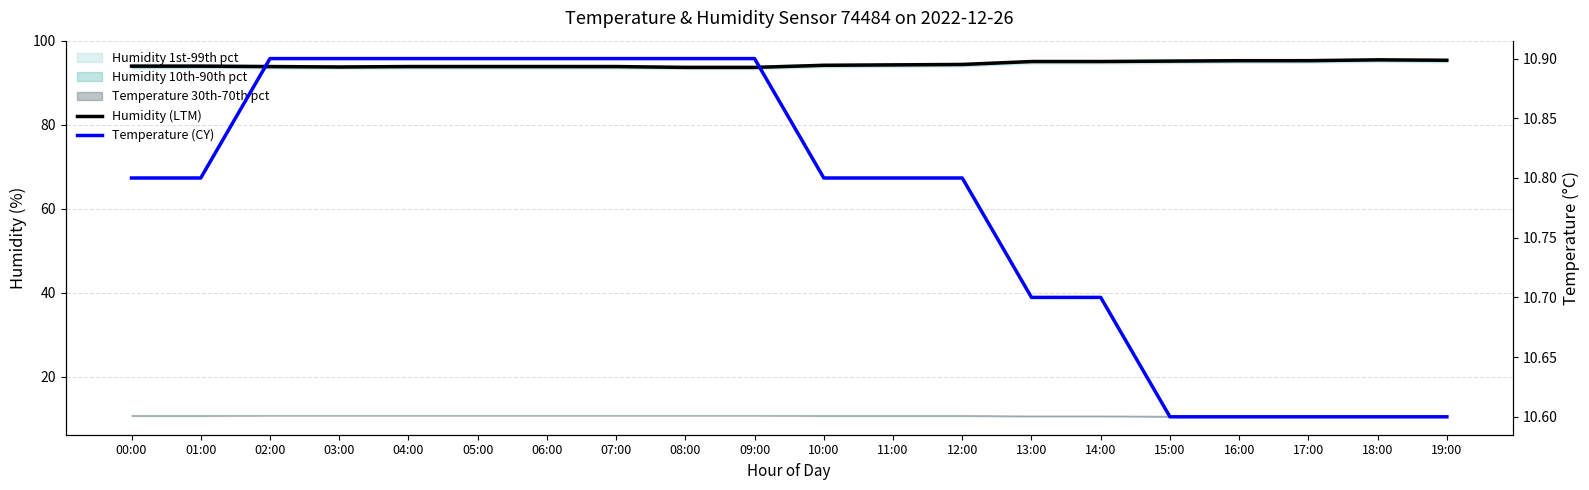

What is the sum of all Temperature (CY) values?

215.6